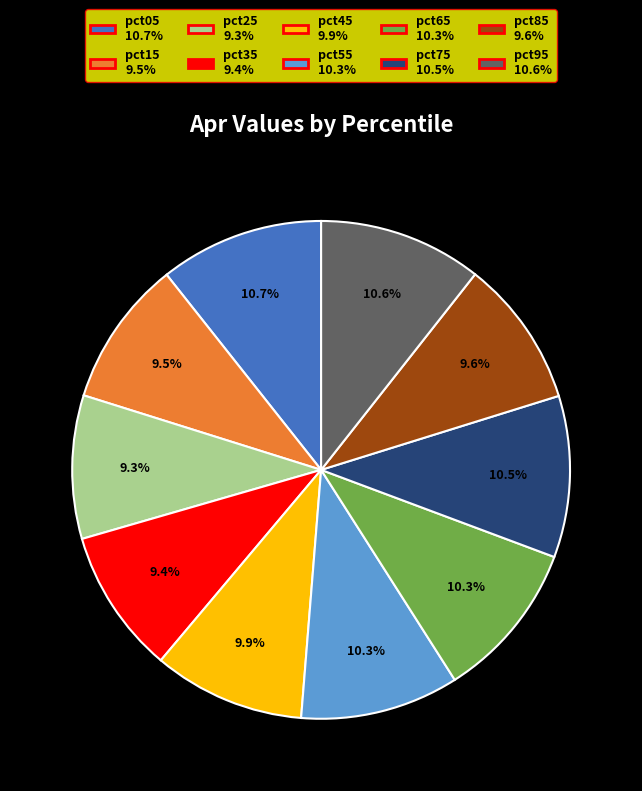

Is there any slice that represents more than half of the pie?

No